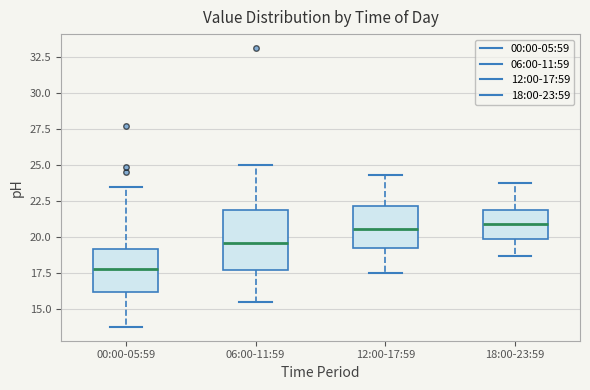

Which box's median line is the lowest?

00:00-05:59